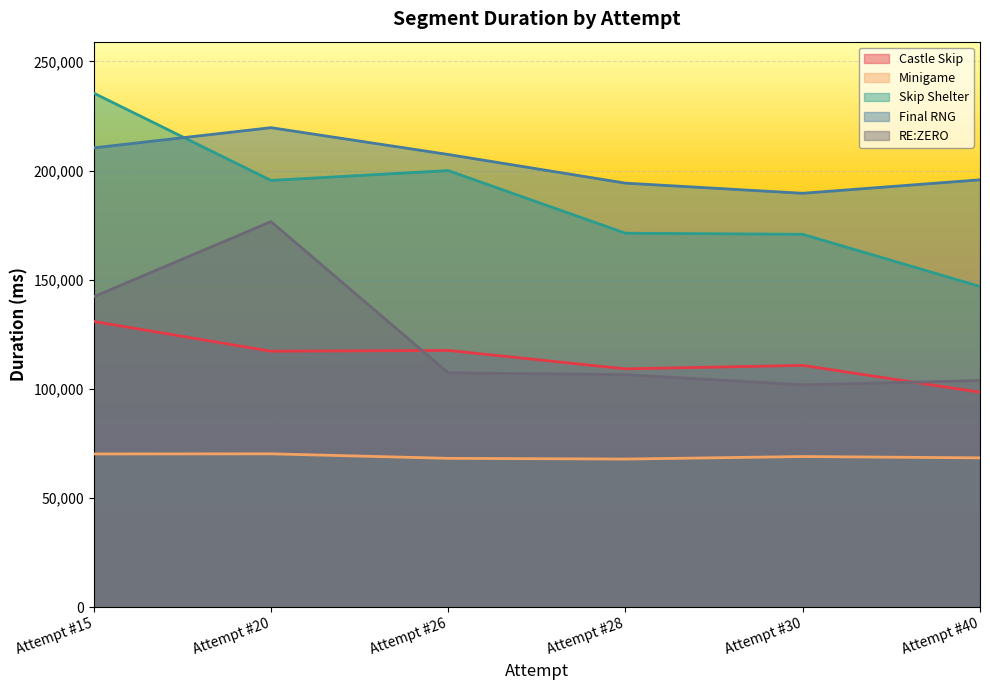

What is the difference between the maximum and minimum values in the Final RNG series?

30040